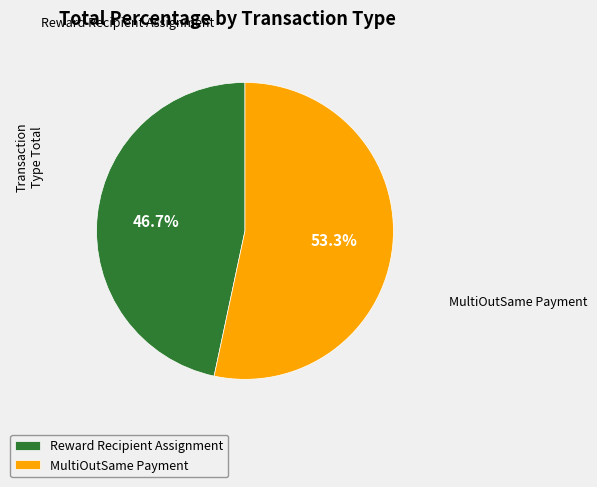

To the nearest percent, what is the combined percentage of MultiOutSame Payment and Reward Recipient Assignment?

100%